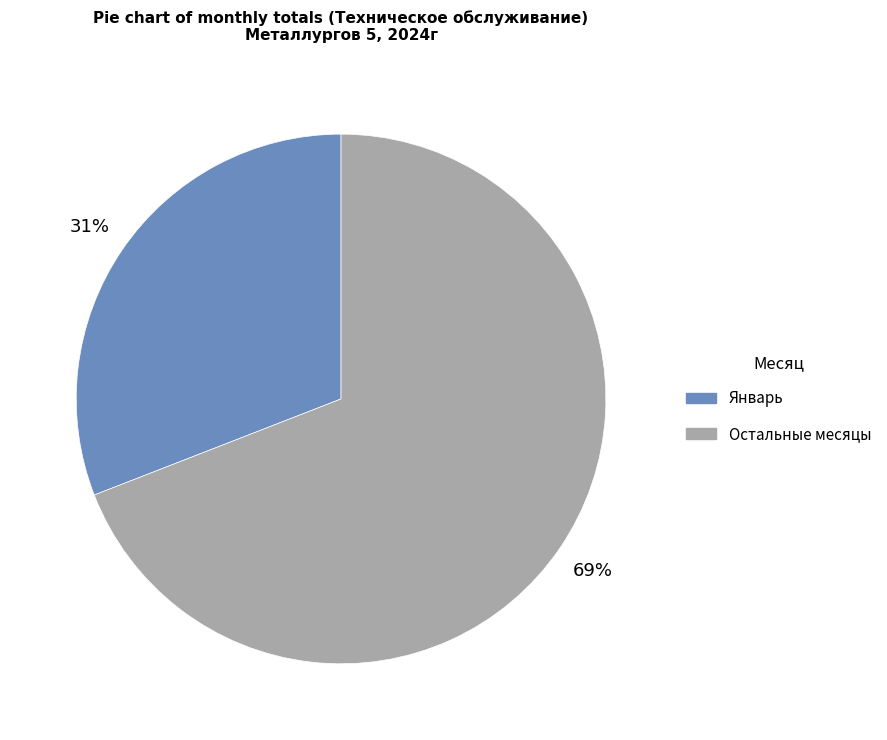

Is there any slice that represents more than half of the pie?

Yes